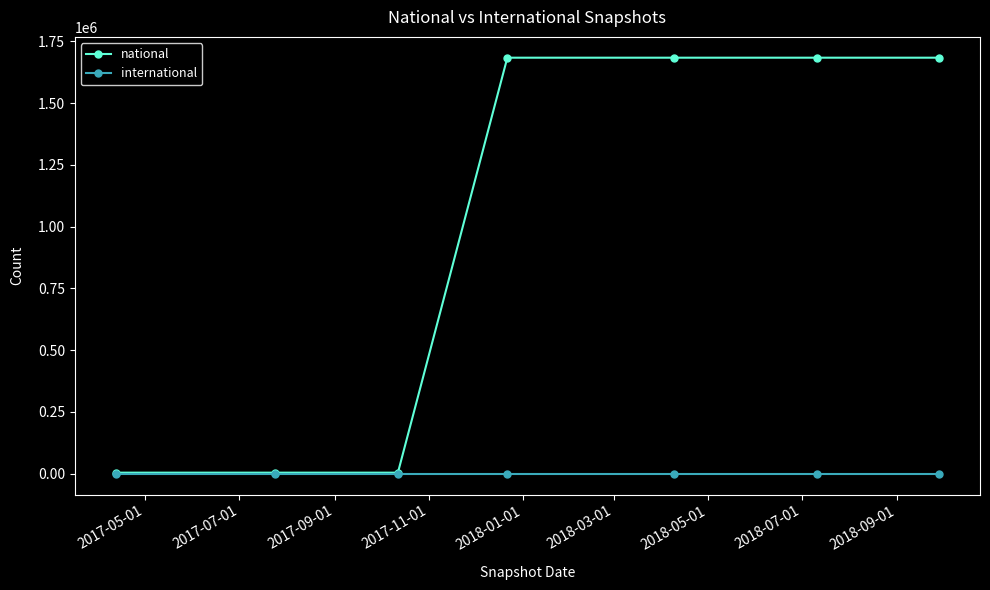

What is the value of the national point at the 6th from the left?

1684065